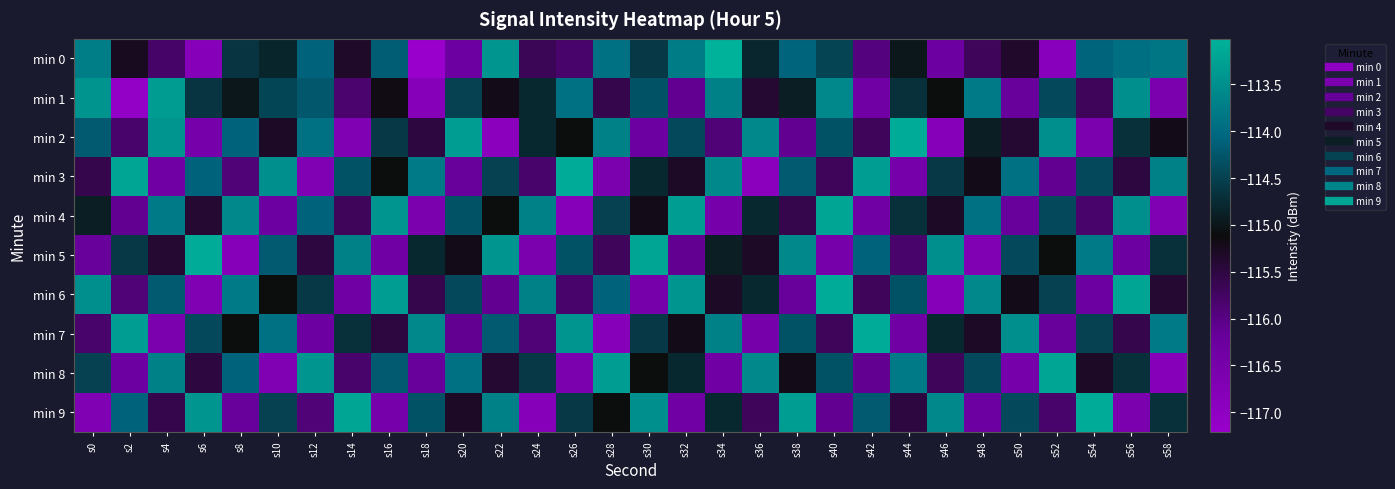

At which category is the sum across all series the highest?

s40